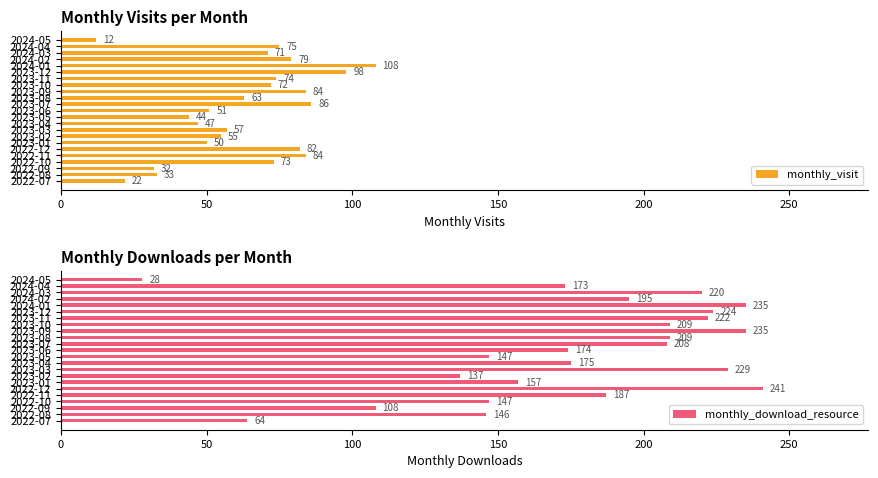

What is the lowest value of the monthly_visit series?

12